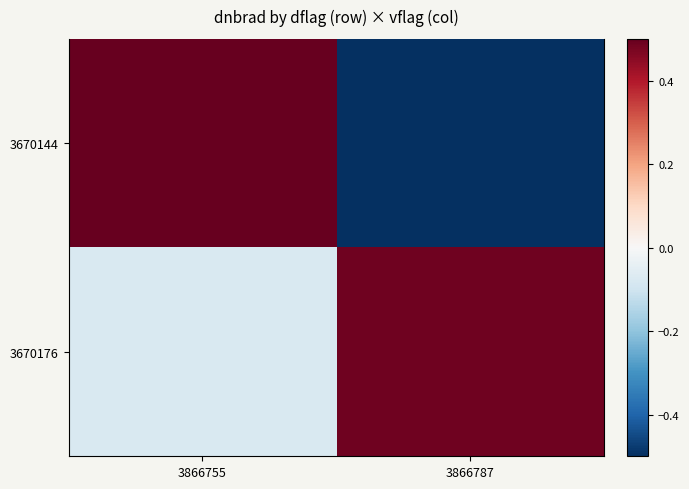

What is the approximate value of 3670176 at 3866787?

0.5